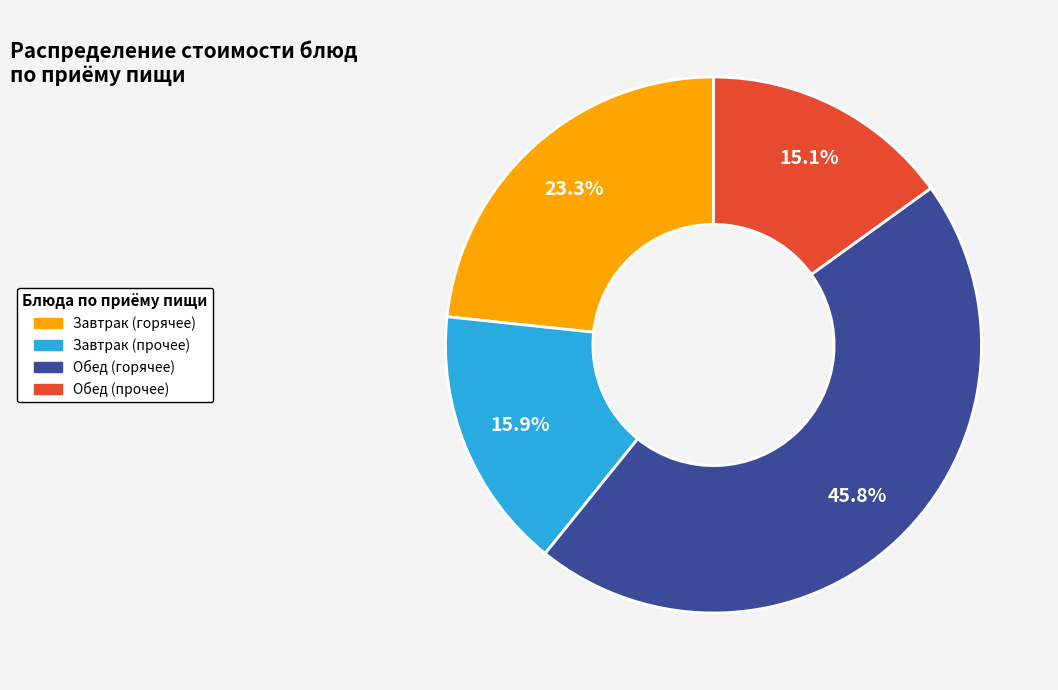

Does any single category account for the majority?

No